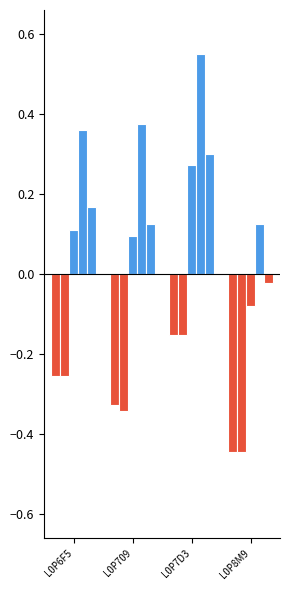

At which category is the sum across all series the highest?

L0P7D3